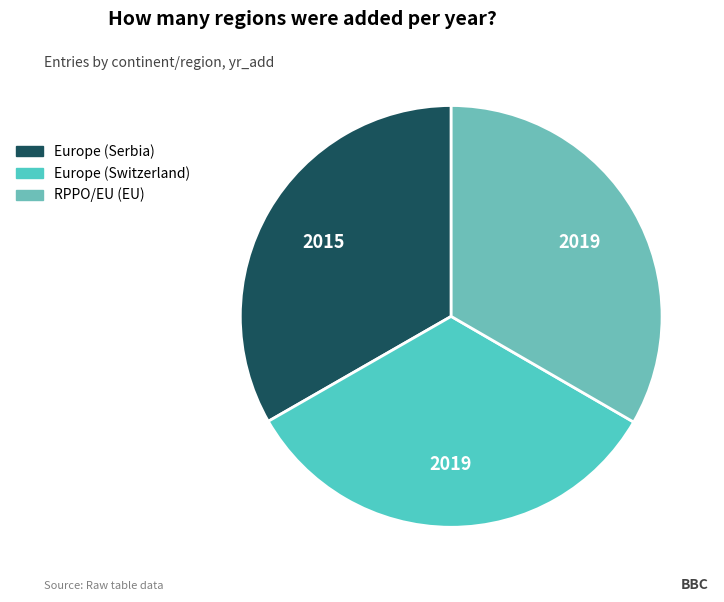

How many segments does this pie chart have?

3